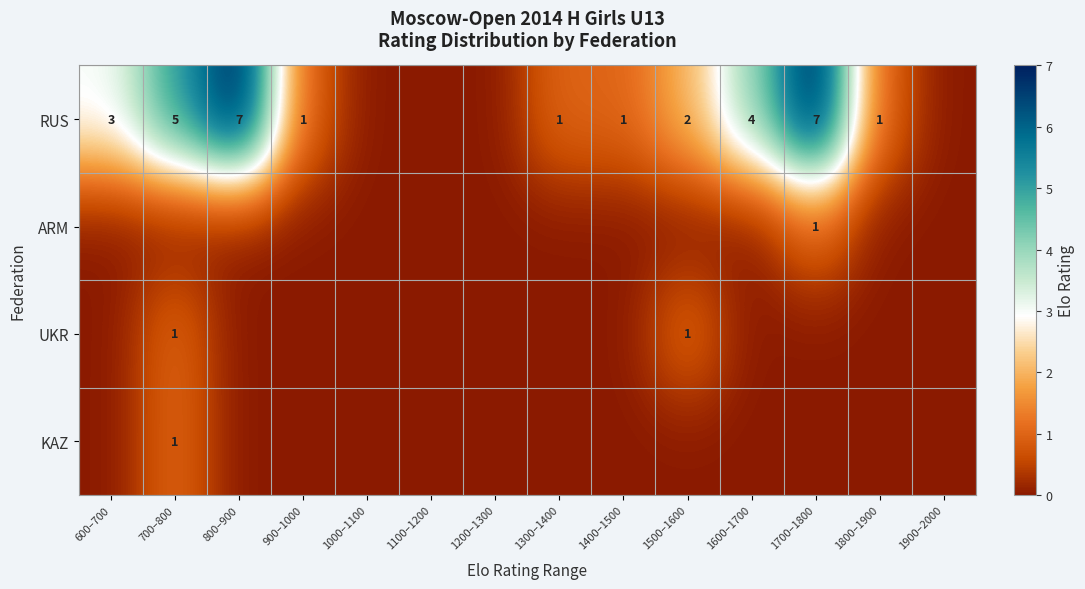

The value of RUS at 1600–1700 is 4. True or false?

True